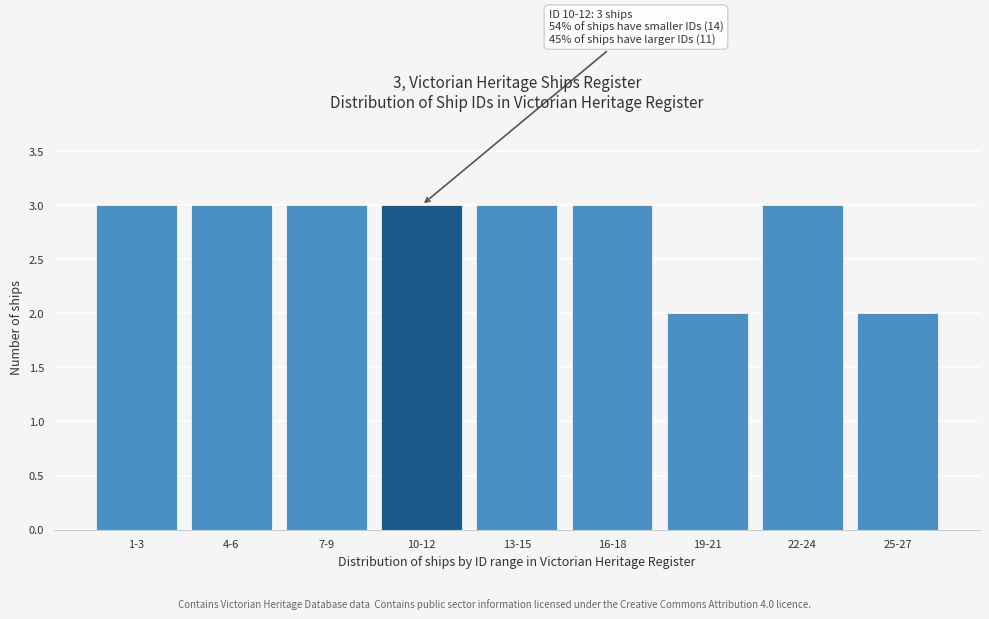

Reading left to right, list all the values displayed in this chart.

3	3	3	3	3	3	2	3	2